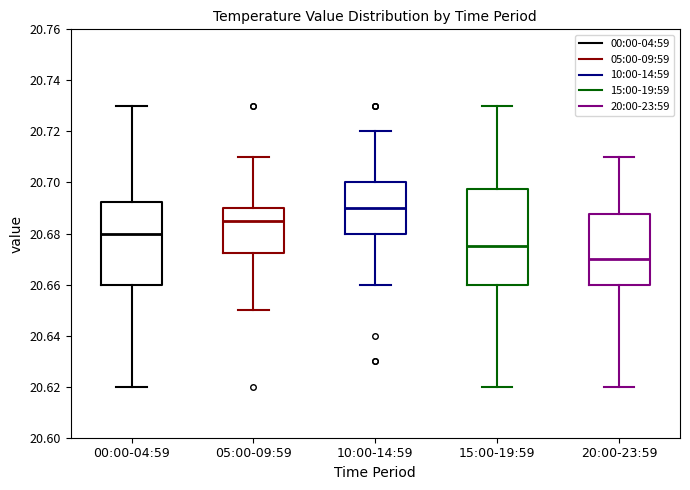

Reading left to right, read every box against the y-axis: the position of its median line, the range the box covers, and the ends of its whiskers. The values are not printed on the chart, so give them approximately, as read against the axis.

00:00-04:59: median 20.680, box 20.660 to 20.692, whiskers 20.620 to 20.730
05:00-09:59: median 20.686, box 20.672 to 20.690, whiskers 20.650 to 20.710
10:00-14:59: median 20.690, box 20.680 to 20.700, whiskers 20.660 to 20.720
15:00-19:59: median 20.676, box 20.660 to 20.698, whiskers 20.620 to 20.730
20:00-23:59: median 20.670, box 20.660 to 20.688, whiskers 20.620 to 20.710